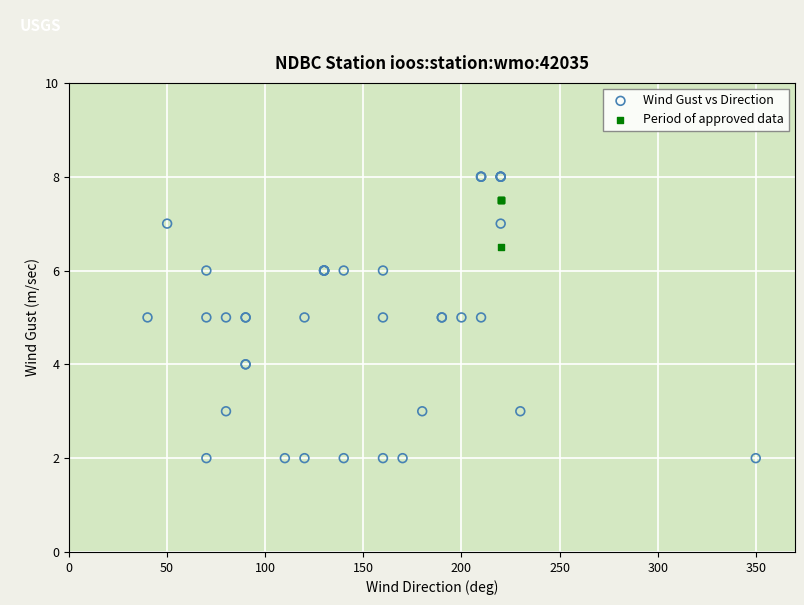

Which series has the largest Y range (max minus min)?

Wind Gust vs Direction